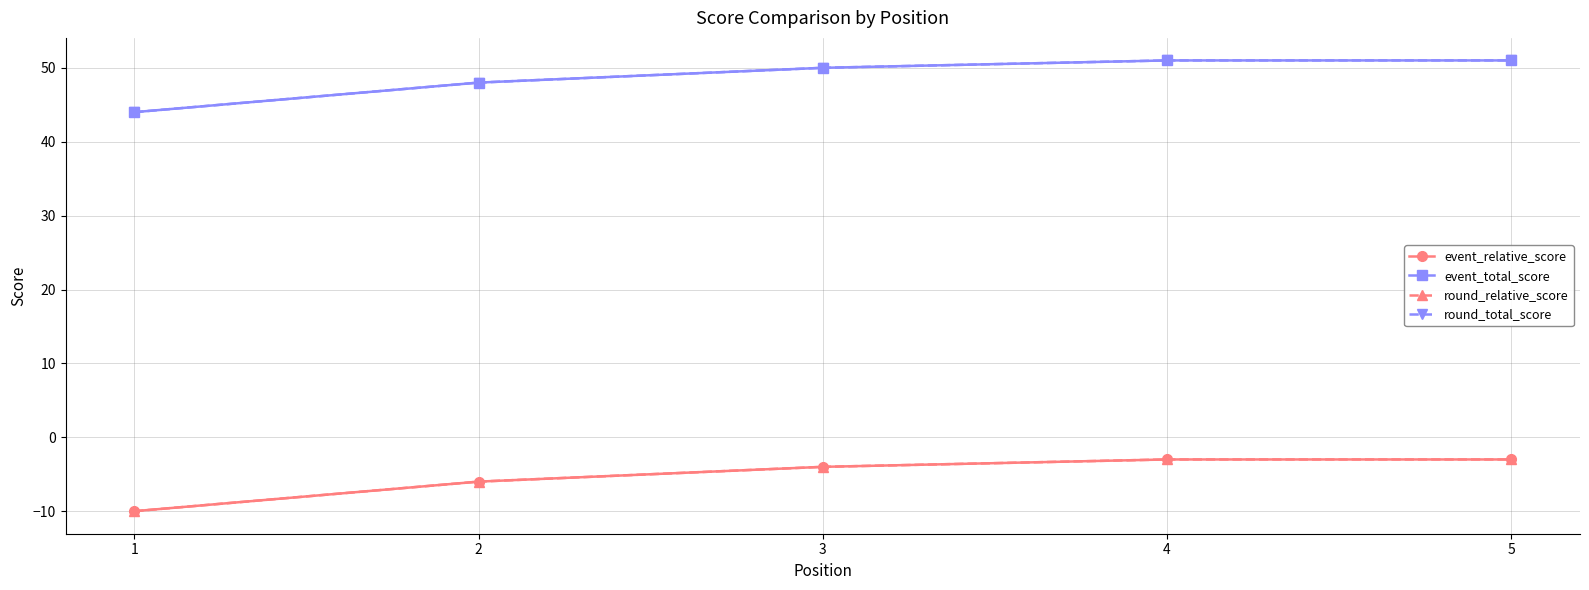

How many lines are shown in the chart?

4